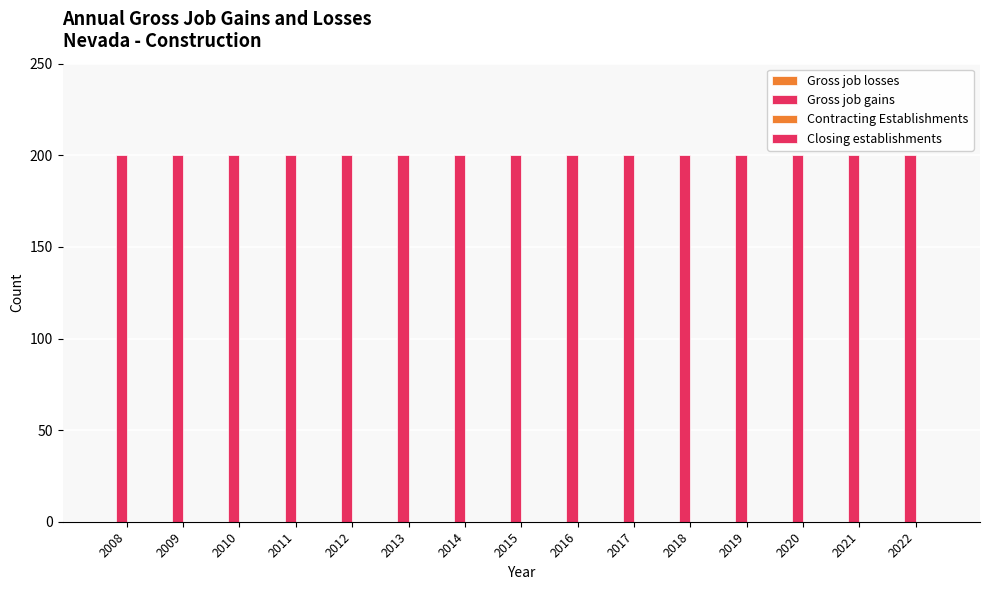

What is the value of the Gross job gains bar at the 1st from the left?

200